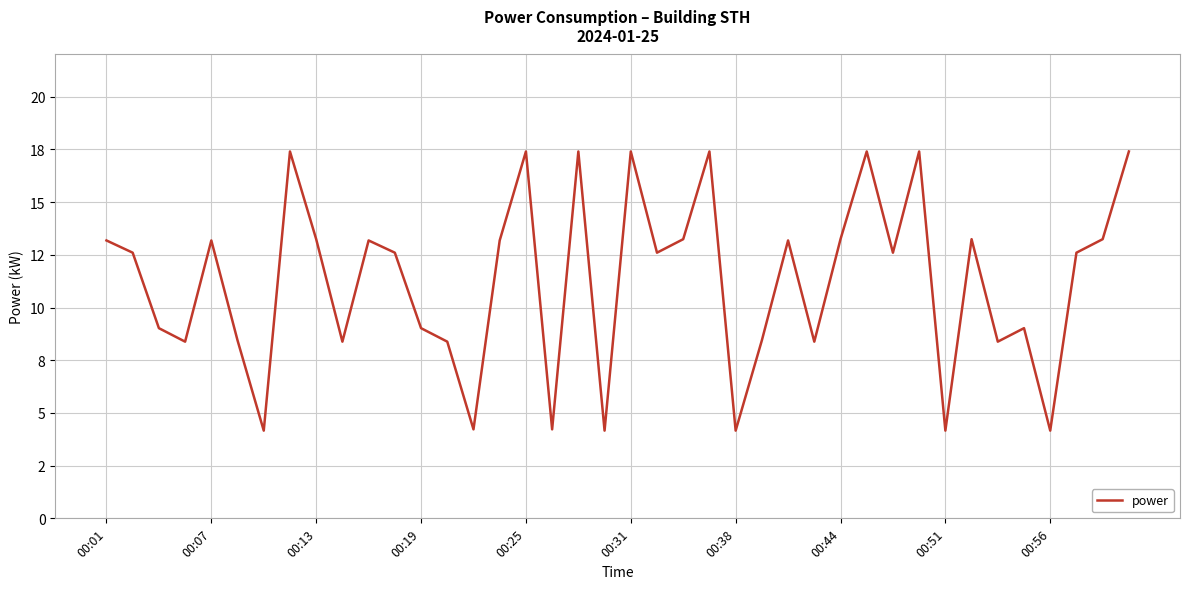

Does the chart have visible grid lines?

Yes